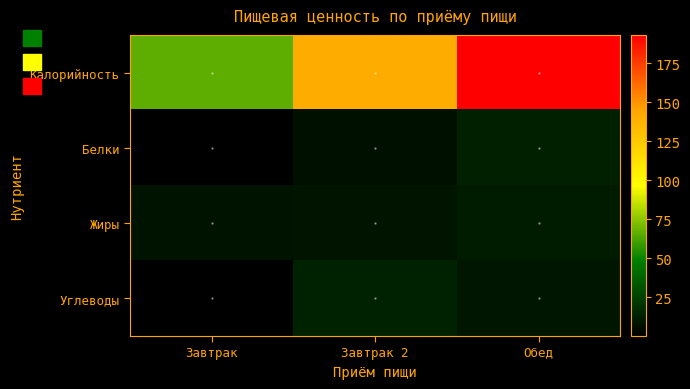

Count the number of data series in this chart.

4